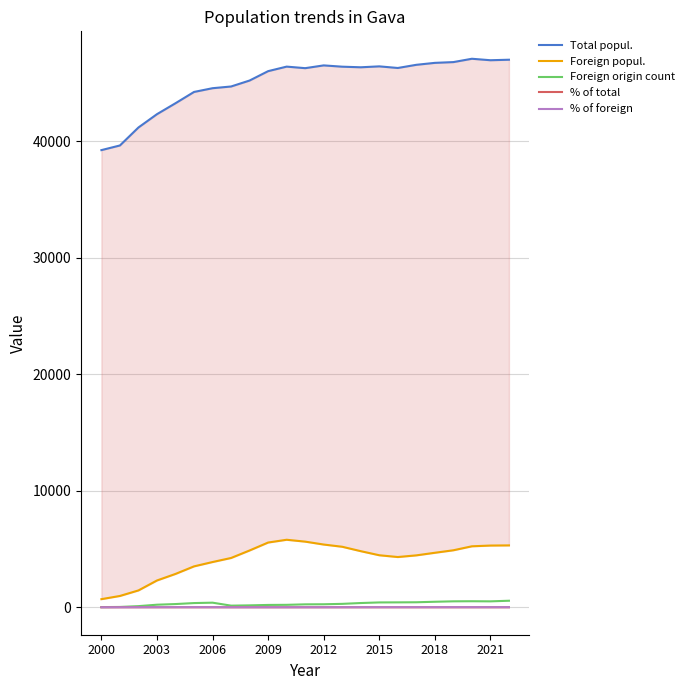

Which series changed the most between 2003 and 11?

Total popul.